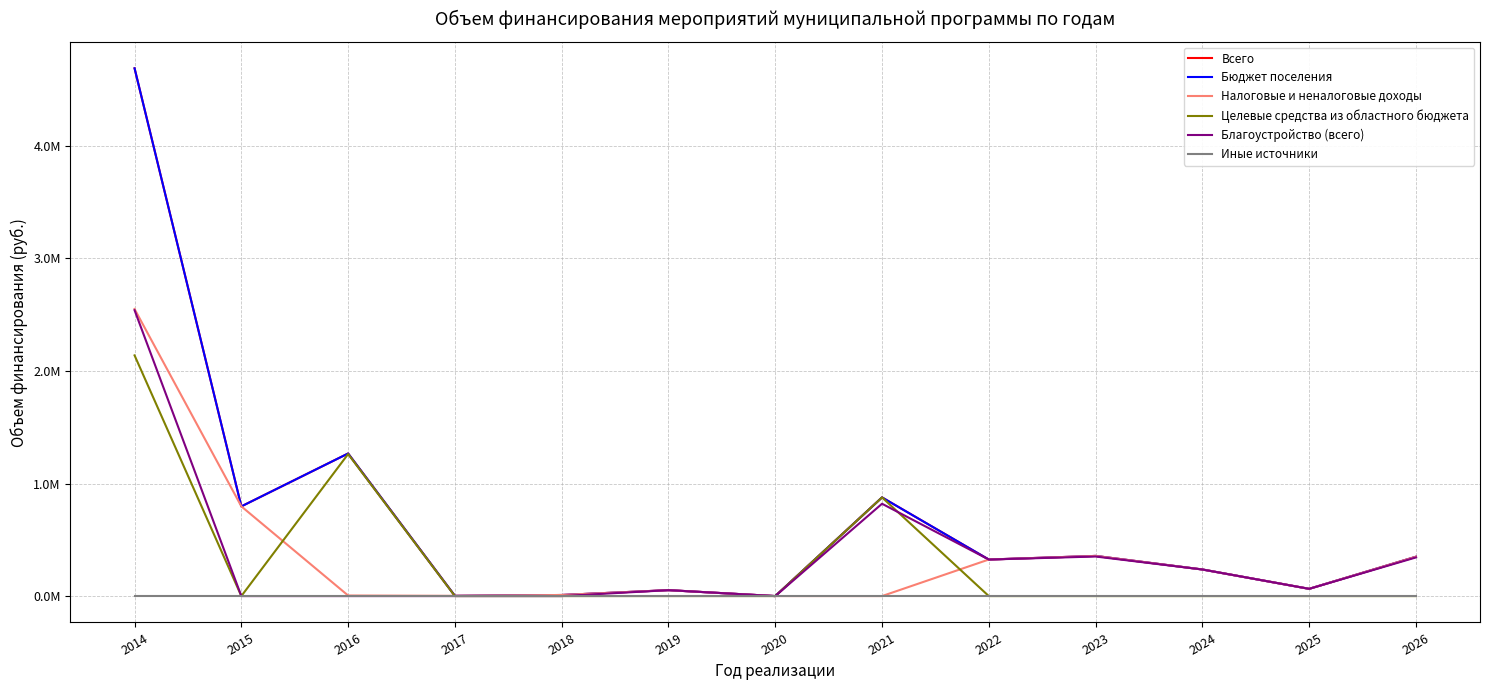

How many interior local peaks does the Целевые средства из областного бюджета series have?

2